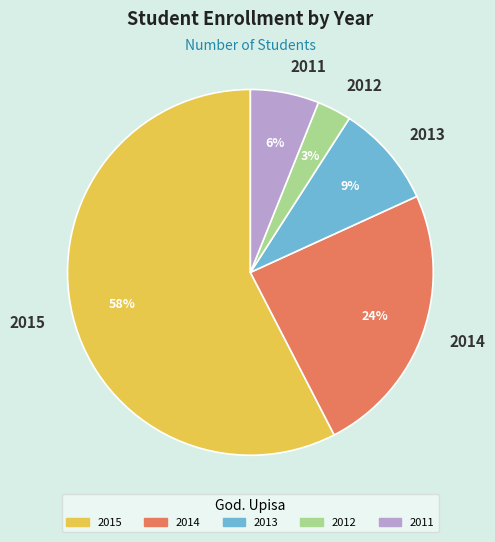

Do 2015 and 2014 together represent more than half of the pie?

Yes